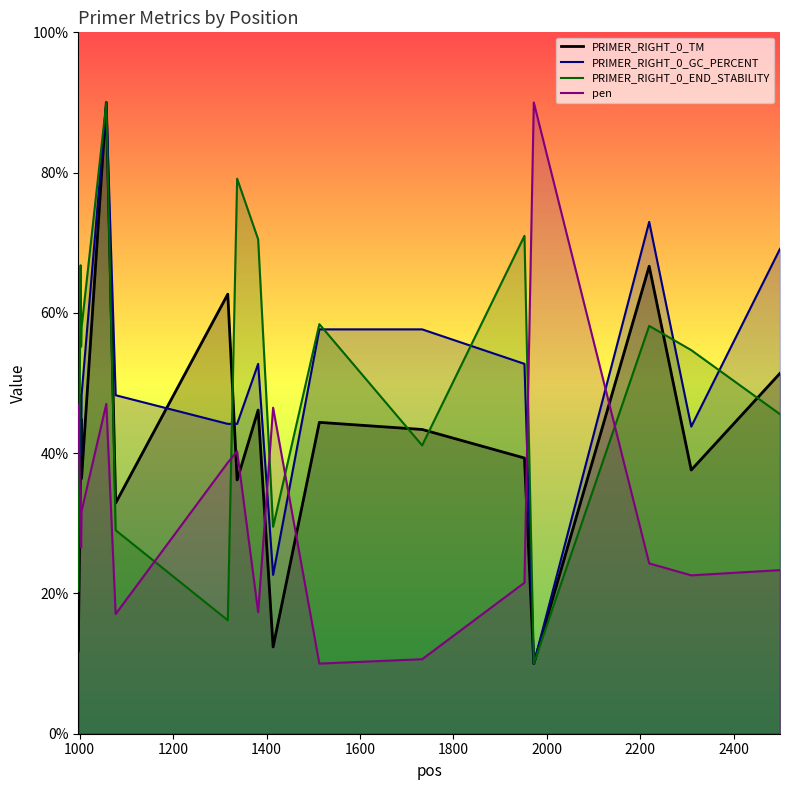

Reading right to left, list all the values displayed in this chart.

PRIMER_RIGHT_0_TM: 2499=51.4	2309=37.6	2219=66.7	1972=10.0	1952=39.3	1733=43.4	1513=44.4	1414=12.4	1382=46.1	1337=36.2	1317=62.7	1077=32.9	1057=90.0	1004=36.4	1003=44.9	1002=39.9	997=11.8
PRIMER_RIGHT_0_GC_PERCENT: 2499=69.1	2309=43.8	2219=73.0	1972=10.0	1952=52.7	1733=57.7	1513=57.7	1414=22.6	1382=52.7	1337=44.2	1317=44.2	1077=48.3	1057=90.0	1004=48.3	1003=39.7	1002=48.3	997=31.2
PRIMER_RIGHT_0_END_STABILITY: 2499=45.6	2309=54.7	2219=58.1	1972=10.0	1952=71.0	1733=41.1	1513=58.4	1414=29.5	1382=70.5	1337=79.1	1317=16.2	1077=29.0	1057=90.0	1004=57.9	1003=55.2	1002=66.8	997=20.4
pen: 2499=23.3	2309=22.6	2219=24.3	1972=90.0	1952=21.5	1733=10.6	1513=10.0	1414=46.5	1382=17.3	1337=40.3	1317=38.7	1077=17.1	1057=47.0	1004=31.7	1003=26.5	1002=29.6	997=46.8